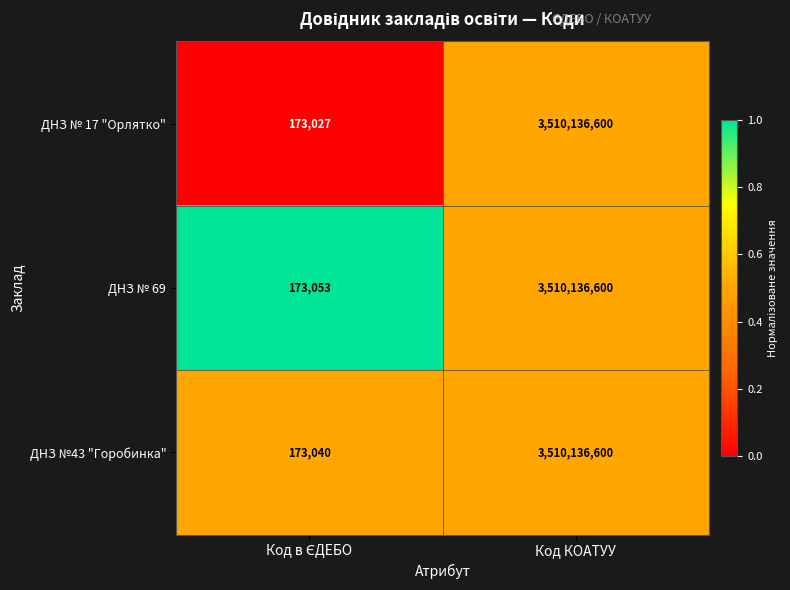

Is it true that ДНЗ № 69 equals 3510136600 at Код КОАТУУ?

True